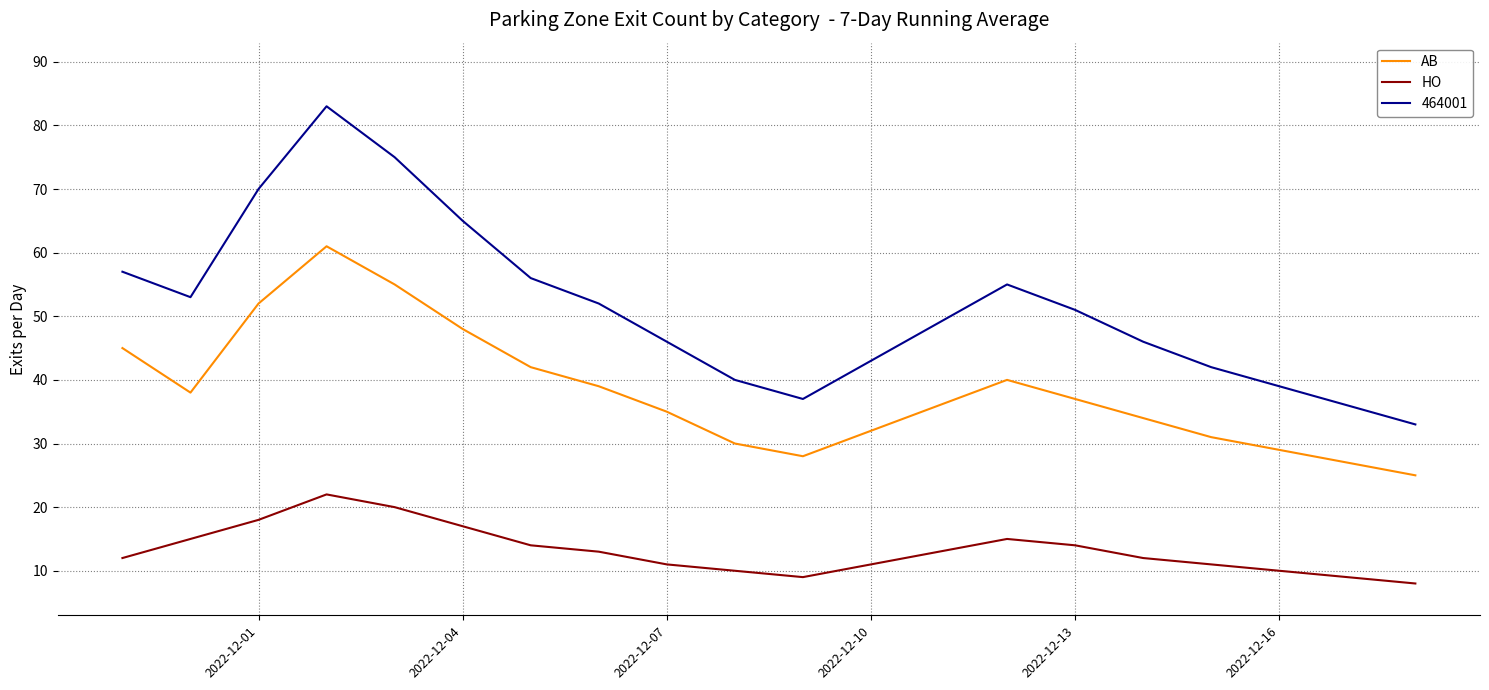

What is the difference between the maximum and minimum values in the HO series?

14